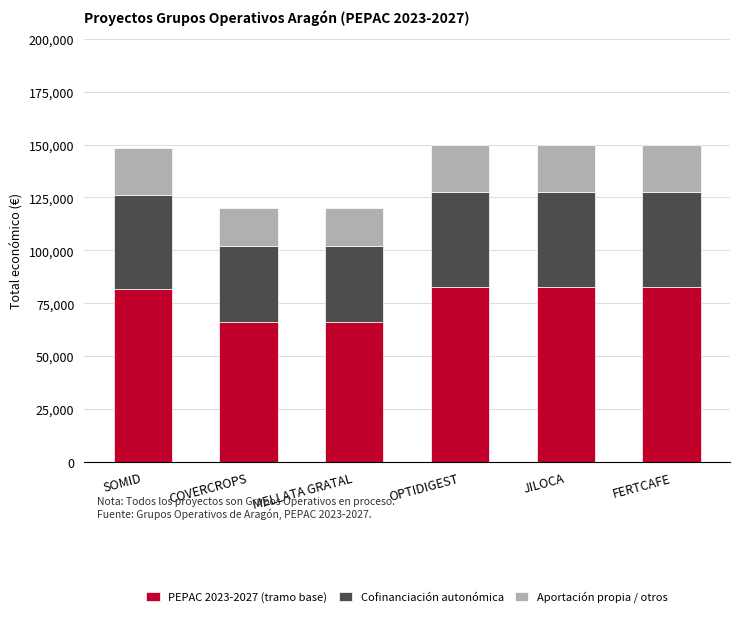

What is the total value across all series at JILOCA?

150000.0